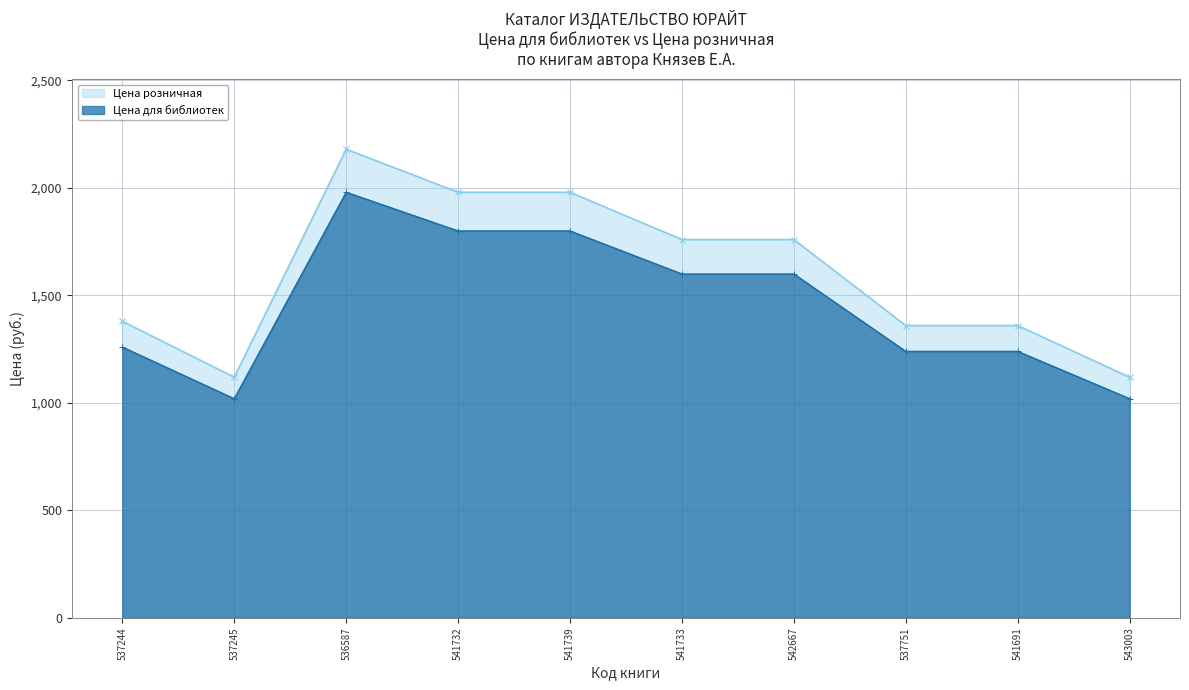

Reading right to left, what are all the values shown in this chart?

Цена для библиотек: 543003=1019	541691=1239	537751=1239	542667=1599	541733=1599	541739=1799	541732=1799	536587=1979	537245=1019	537244=1259
Цена розничная: 543003=1119	541691=1359	537751=1359	542667=1759	541733=1759	541739=1979	541732=1979	536587=2179	537245=1119	537244=1379